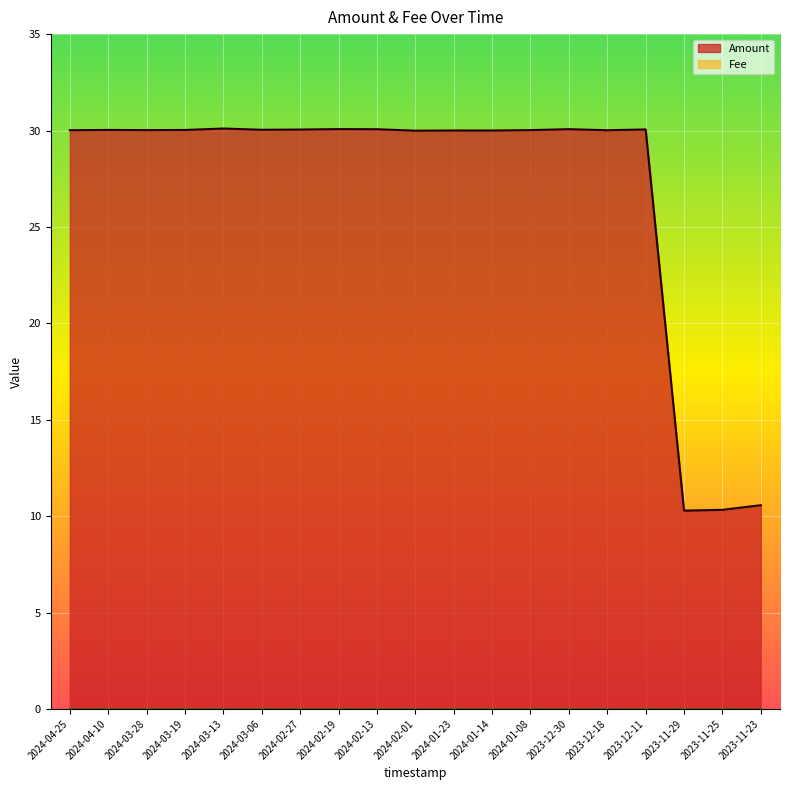

At which label does the data first exceed 30?

2024-04-25